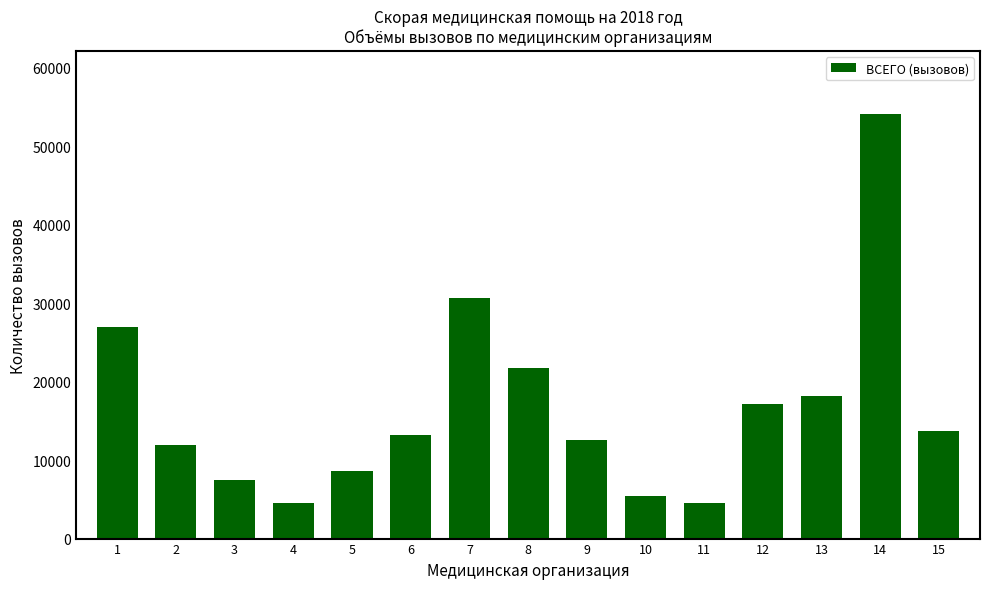

What is the change in value from 14 to 15?

-40347